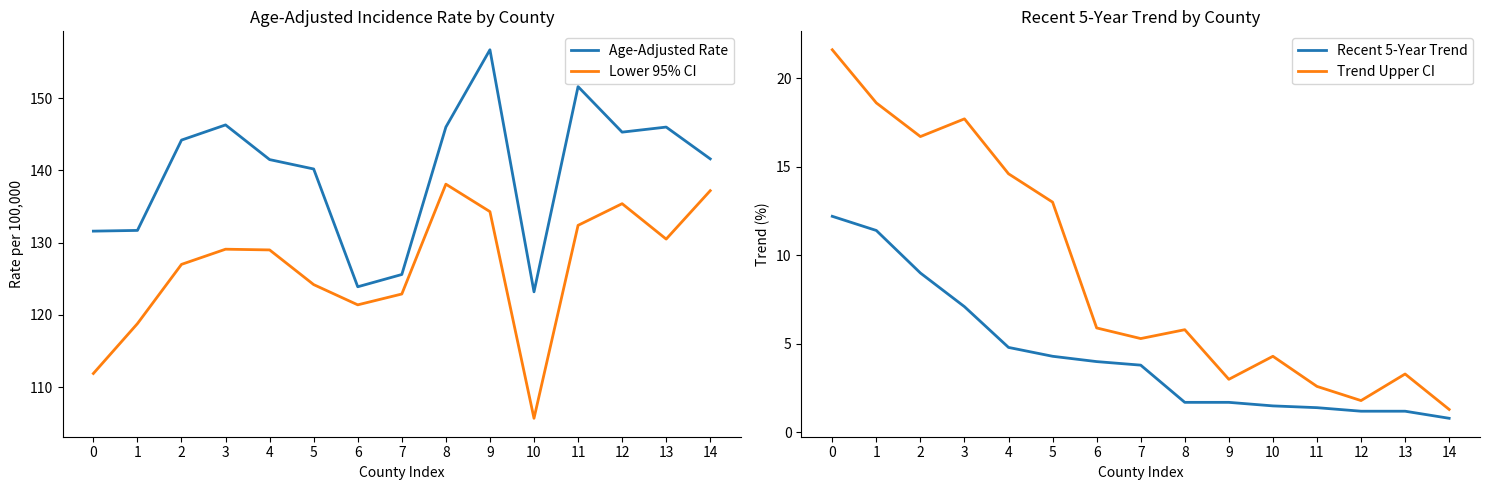

Is the value of Lower 95% CI at 11 greater than the value of Trend Upper CI at 9?

Yes